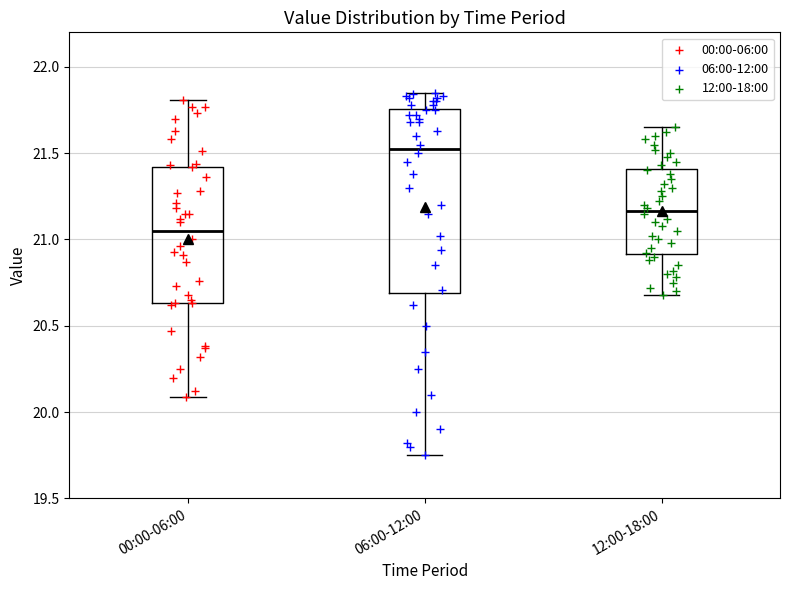

Where is the lower edge of the box for 12:00-18:00 on the y-axis? The values are not printed on the chart, so give them approximately, as read against the axis.

20.90